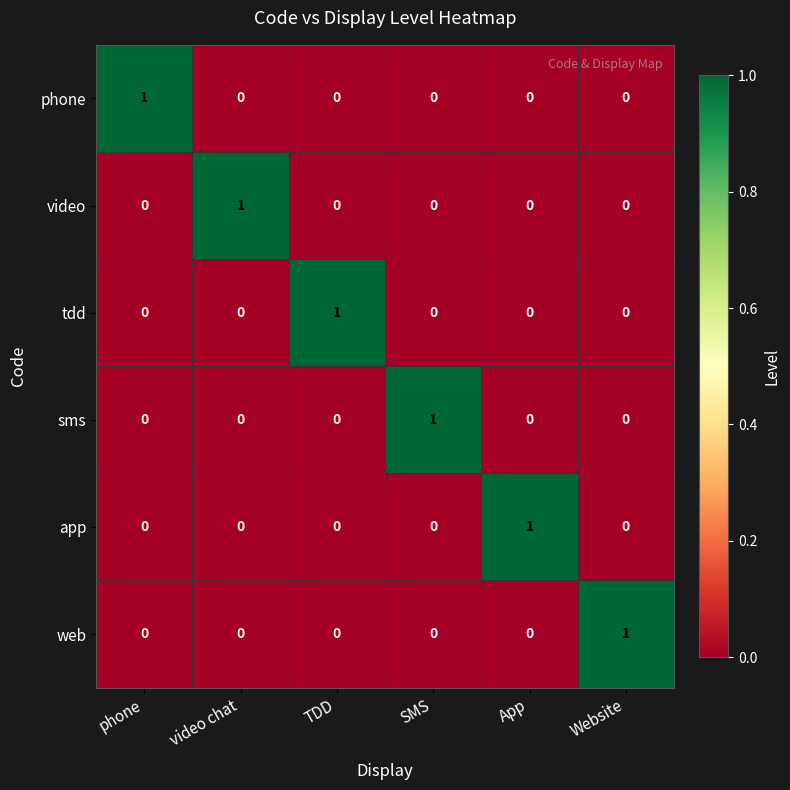

The video series shows 1 at Website. True or false?

False